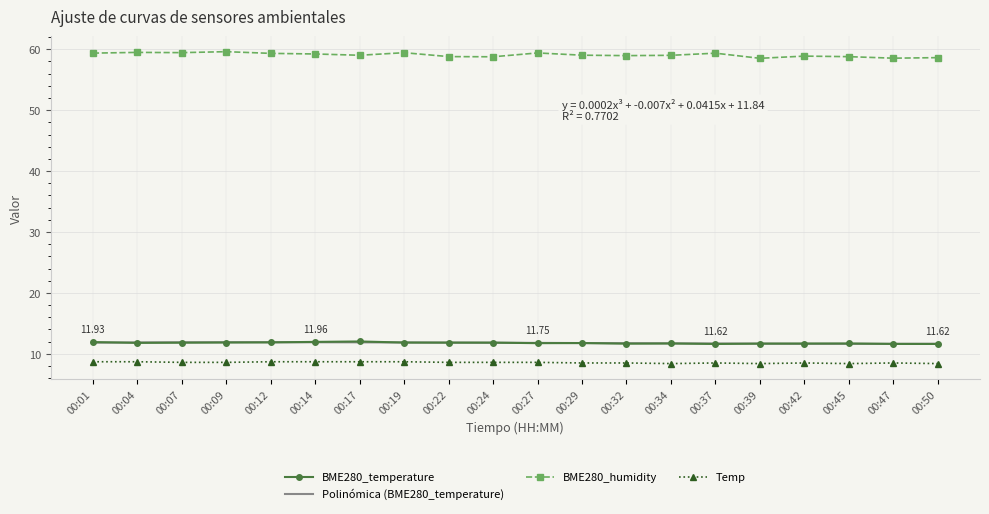

Is the value of BME280_temperature at 00:19 greater than the value of BME280_humidity at 00:09?

No